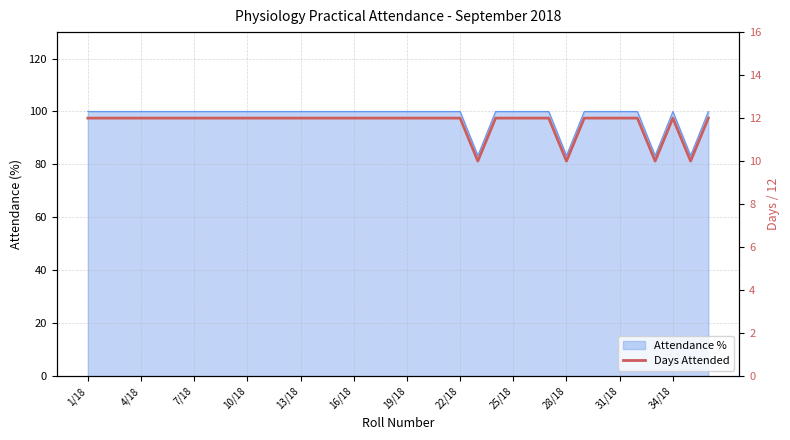

What is the smallest value displayed?

10